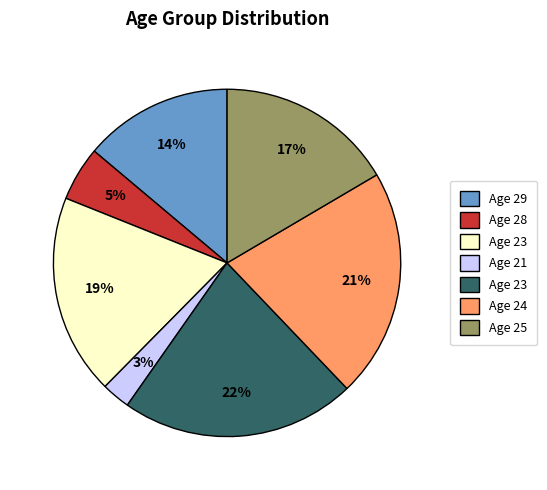

How many segments does this pie chart have?

7